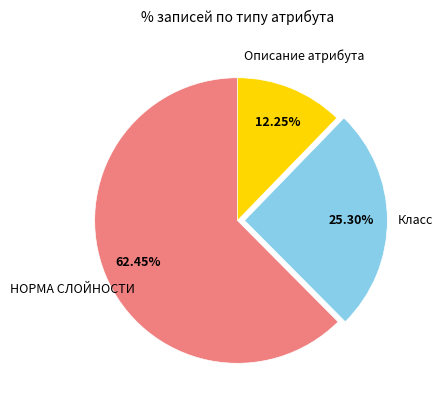

Is there a majority slice in this chart?

Yes